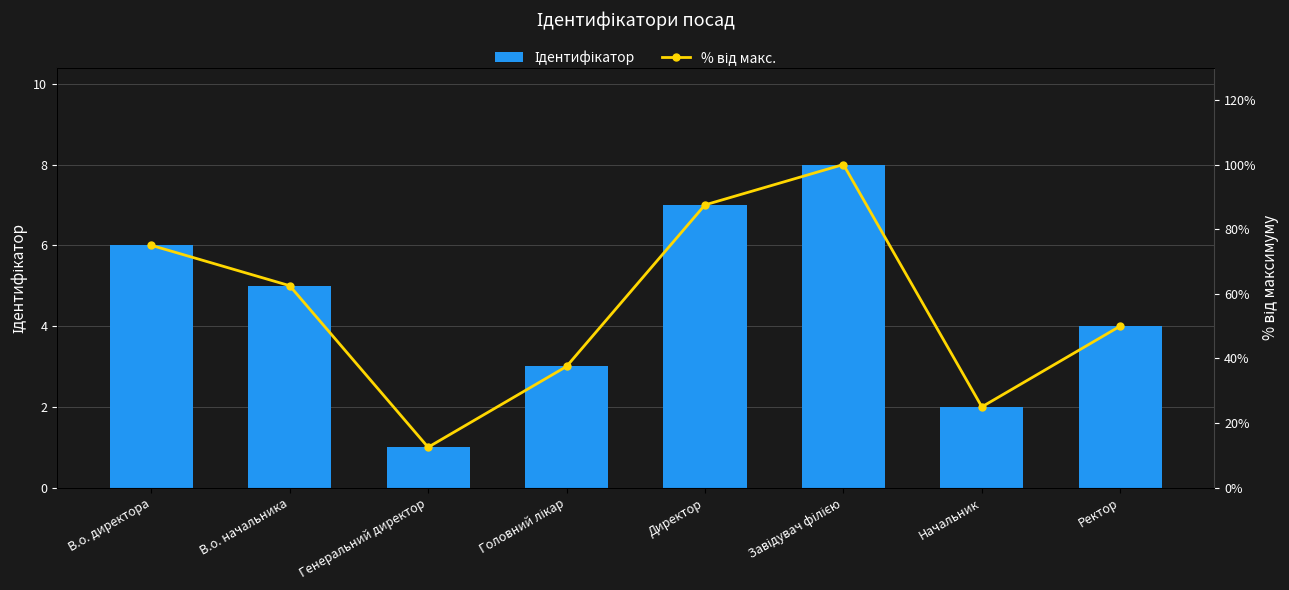

At В.о. начальника, list the series in order from smallest to largest.

Ідентифікатор, % від макс.